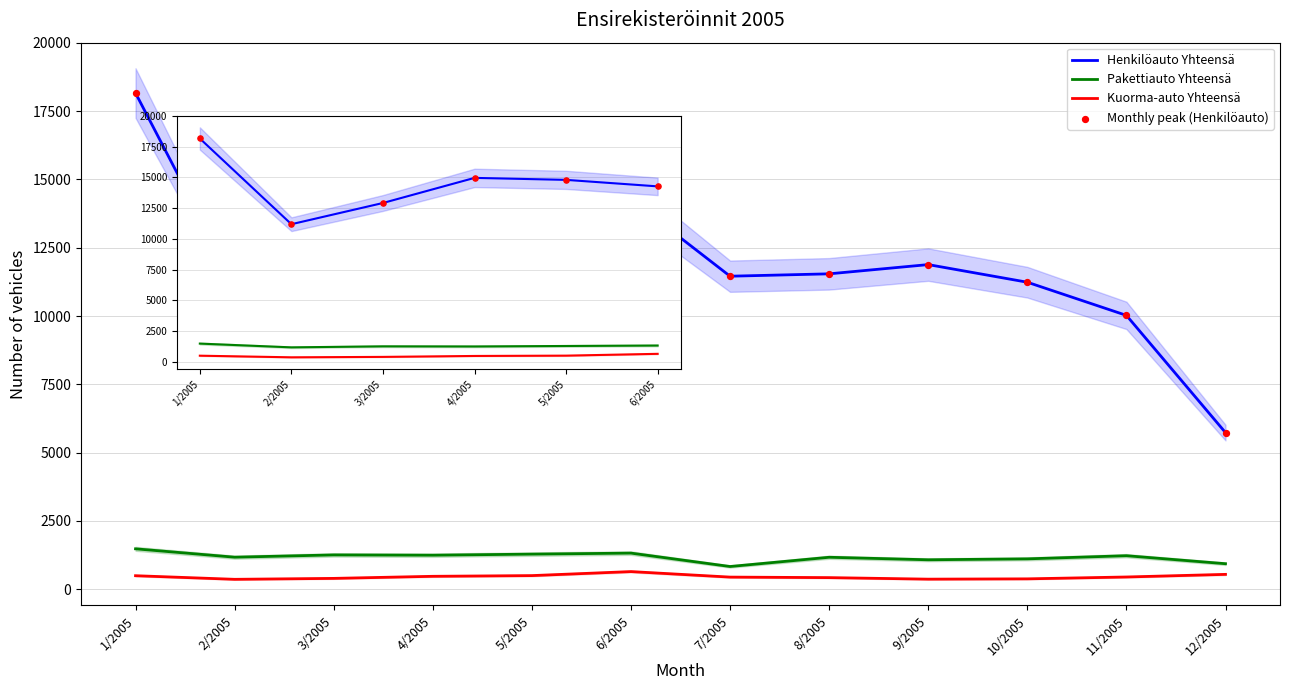

At how many categories does at least one series exceed 2728?

12